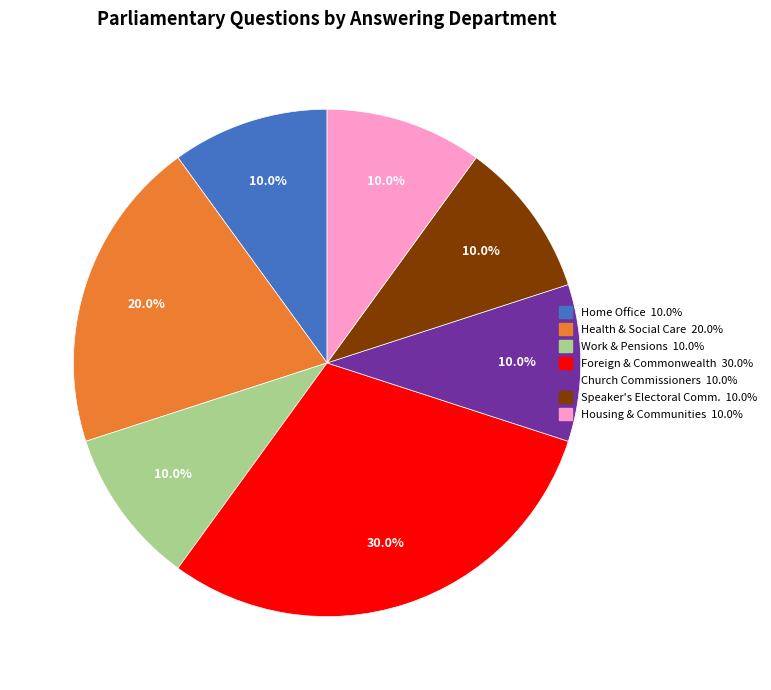

Does any single category account for the majority?

No